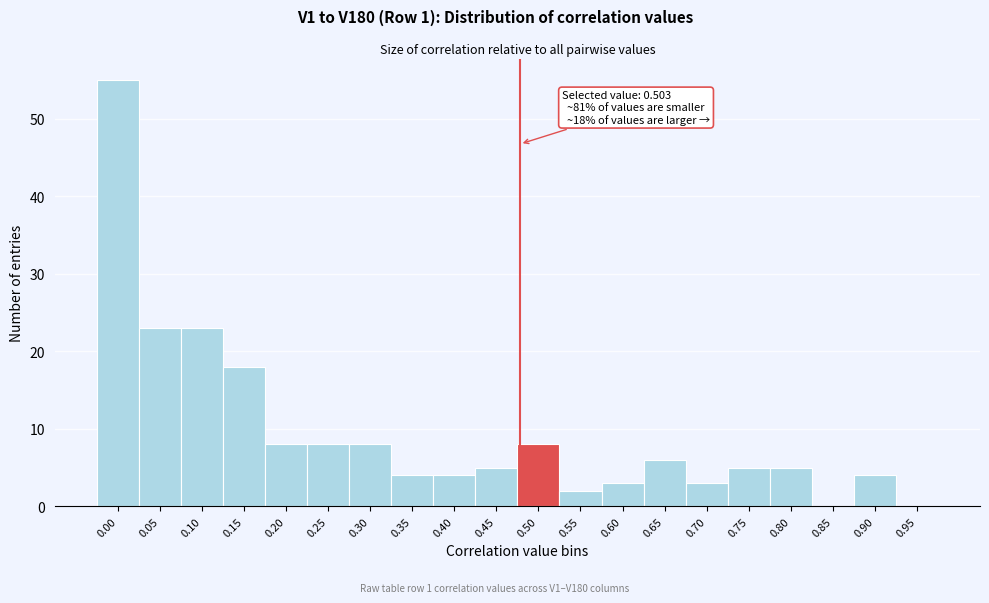

Reading left to right, what are all the values shown in this chart?

0.00=55	0.05=23	0.10=23	0.15=18	0.20=8	0.25=8	0.30=8	0.35=4	0.40=4	0.45=5	0.50=8	0.55=2	0.60=3	0.65=6	0.70=3	0.75=5	0.80=5	0.85=0	0.90=4	0.95=0